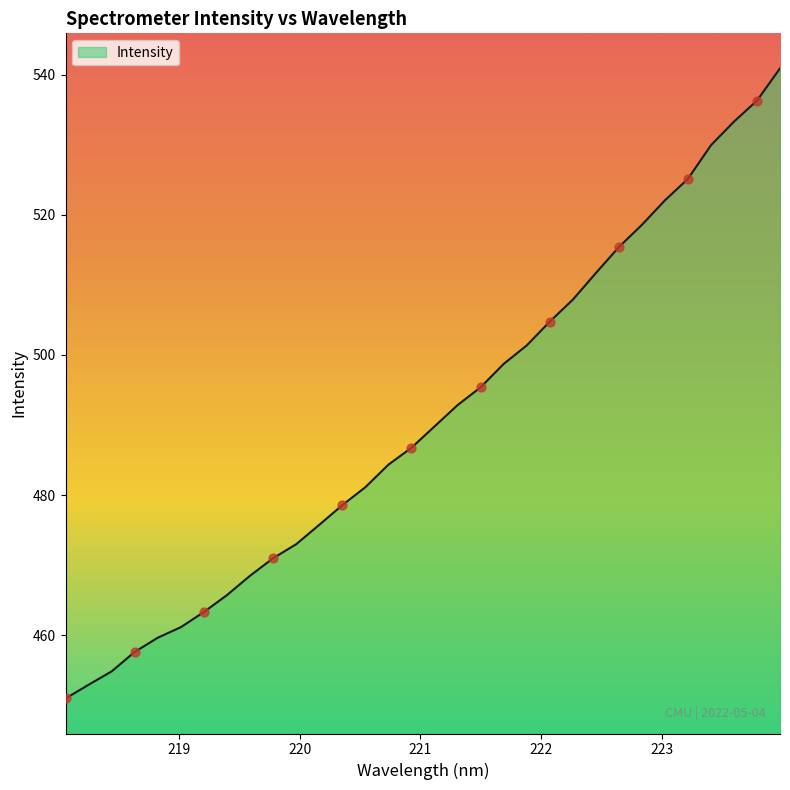

What is the difference between the maximum and minimum values?

90.0